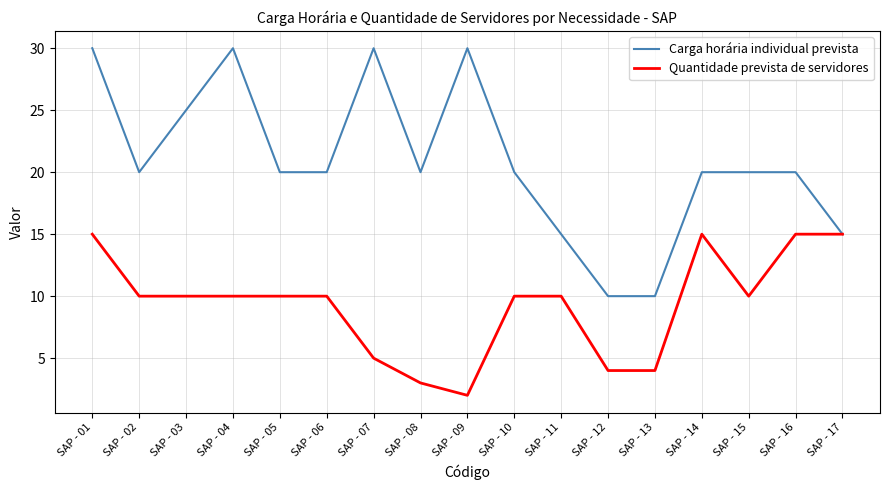

What are all the series names shown in the legend?

Carga horária individual prevista, Quantidade prevista de servidores